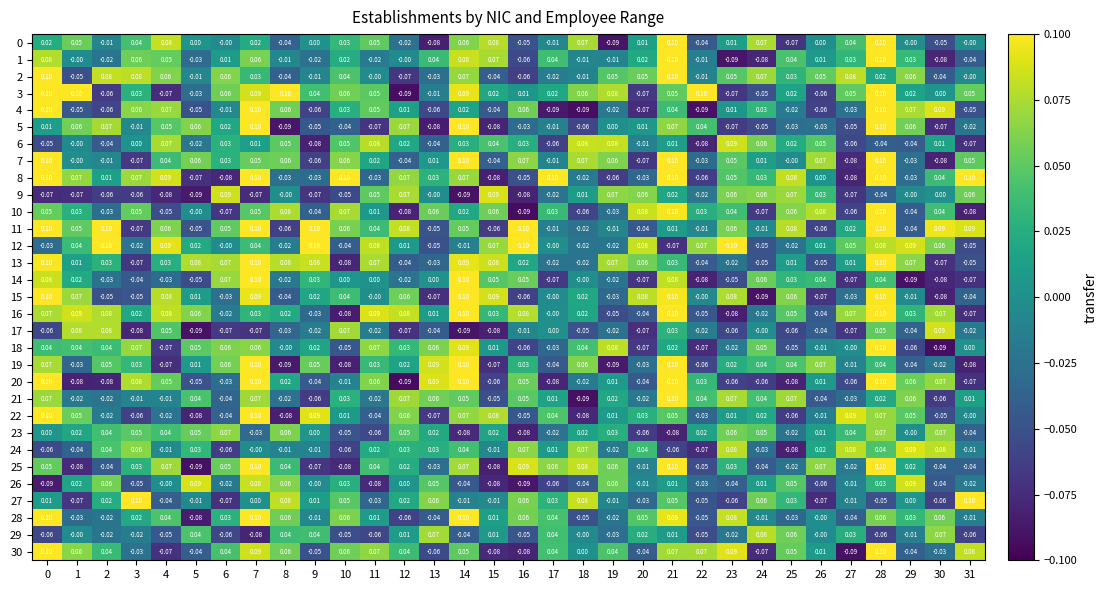

Reading right to left, extract all data points from this chart.

0: 31=-0.0	30=-0.1	29=-0.0	28=0.1	27=0.0	26=0.0	25=-0.1	24=0.1	23=0.0	22=-0.0	21=0.1	20=0.0	19=-0.1	18=0.1	17=-0.0	16=-0.1	15=0.1	14=0.1	13=-0.1	12=-0.0	11=0.1	10=0.0	9=0.0	8=-0.0	7=0.0	6=-0.0	5=0.0	4=0.1	3=0.0	2=-0.0	1=0.1	0=0.0
1: 31=-0.0	30=-0.1	29=0.0	28=0.1	27=0.0	26=0.0	25=0.0	24=-0.1	23=-0.1	22=-0.0	21=0.1	20=0.0	19=-0.0	18=-0.0	17=0.0	16=-0.1	15=0.1	14=0.1	13=0.0	12=-0.0	11=-0.0	10=0.0	9=-0.0	8=-0.0	7=0.1	6=0.0	5=-0.0	4=0.1	3=0.1	2=-0.0	1=-0.0	0=0.1
2: 31=-0.0	30=-0.0	29=0.1	28=0.0	27=0.1	26=0.1	25=0.0	24=0.1	23=0.1	22=-0.0	21=0.1	20=0.1	19=0.1	18=-0.0	17=-0.0	16=-0.1	15=-0.0	14=0.1	13=-0.0	12=-0.1	11=-0.0	10=0.0	9=-0.0	8=-0.0	7=0.0	6=0.1	5=-0.0	4=0.1	3=0.1	2=0.1	1=-0.1	0=0.1
3: 31=0.1	30=0.0	29=0.0	28=0.1	27=0.1	26=-0.1	25=0.0	24=-0.1	23=-0.1	22=0.1	21=0.1	20=-0.1	19=0.1	18=0.1	17=0.0	16=0.0	15=0.0	14=0.1	13=-0.0	12=-0.1	11=0.1	10=0.1	9=0.0	8=0.1	7=0.1	6=0.1	5=-0.0	4=-0.1	3=0.0	2=-0.1	1=0.1	0=0.1
4: 31=-0.1	30=0.1	29=0.1	28=0.1	27=-0.0	26=-0.1	25=-0.0	24=0.0	23=0.0	22=-0.1	21=0.0	20=-0.1	19=-0.0	18=-0.1	17=-0.1	16=0.1	15=-0.0	14=0.0	13=-0.1	12=0.0	11=0.1	10=0.0	9=-0.1	8=0.1	7=0.1	6=-0.0	5=-0.1	4=0.1	3=0.1	2=-0.1	1=-0.1	0=0.1
5: 31=-0.0	30=-0.1	29=0.1	28=0.1	27=-0.1	26=-0.0	25=-0.0	24=-0.1	23=-0.1	22=0.0	21=0.1	20=0.0	19=0.0	18=-0.1	17=-0.0	16=-0.0	15=-0.1	14=0.1	13=-0.1	12=0.1	11=-0.1	10=-0.0	9=-0.1	8=-0.1	7=0.1	6=0.0	5=0.1	4=0.1	3=-0.0	2=0.1	1=0.1	0=0.0
6: 31=-0.1	30=0.0	29=-0.0	28=-0.0	27=-0.1	26=0.1	25=0.0	24=0.1	23=0.1	22=-0.1	21=0.0	20=-0.0	19=0.1	18=0.1	17=-0.1	16=0.0	15=0.0	14=0.0	13=-0.0	12=0.0	11=0.1	10=0.1	9=-0.1	8=0.1	7=0.0	6=0.0	5=-0.0	4=0.1	3=0.0	2=-0.0	1=-0.0	0=-0.1
7: 31=0.1	30=-0.1	29=-0.0	28=0.1	27=-0.1	26=0.1	25=-0.0	24=0.0	23=0.1	22=-0.0	21=0.1	20=-0.1	19=0.1	18=0.1	17=-0.0	16=0.1	15=-0.0	14=0.1	13=0.0	12=-0.0	11=0.0	10=0.1	9=-0.1	8=0.1	7=0.1	6=0.0	5=0.1	4=0.0	3=-0.1	2=-0.0	1=-0.0	0=0.1
8: 31=0.1	30=0.0	29=-0.0	28=0.1	27=-0.1	26=0.0	25=0.1	24=0.0	23=0.1	22=-0.1	21=0.1	20=-0.0	19=-0.1	18=-0.0	17=0.1	16=-0.1	15=-0.1	14=0.1	13=0.0	12=0.1	11=-0.0	10=0.1	9=-0.0	8=-0.0	7=0.1	6=-0.1	5=-0.1	4=0.1	3=0.1	2=0.0	1=0.1	0=0.1
9: 31=0.1	30=0.0	29=-0.0	28=-0.0	27=-0.1	26=0.0	25=0.1	24=0.1	23=0.1	22=-0.0	21=0.0	20=0.1	19=0.1	18=0.0	17=-0.0	16=-0.1	15=0.1	14=-0.1	13=-0.0	12=0.1	11=0.1	10=-0.1	9=-0.1	8=-0.0	7=-0.1	6=0.1	5=-0.1	4=-0.1	3=-0.1	2=-0.1	1=-0.1	0=-0.1
10: 31=-0.1	30=0.0	29=-0.0	28=0.1	27=-0.1	26=0.1	25=0.1	24=-0.1	23=0.0	22=0.0	21=0.1	20=0.1	19=-0.0	18=-0.1	17=0.0	16=-0.1	15=0.1	14=0.0	13=0.1	12=-0.1	11=0.0	10=0.1	9=-0.0	8=0.1	7=0.1	6=-0.1	5=-0.0	4=-0.1	3=0.1	2=-0.0	1=0.0	0=0.1
11: 31=0.1	30=0.1	29=-0.0	28=0.1	27=0.0	26=-0.1	25=0.1	24=-0.0	23=0.1	22=-0.0	21=0.0	20=-0.0	19=-0.0	18=-0.0	17=-0.0	16=0.1	15=-0.1	14=0.1	13=-0.1	12=0.1	11=0.0	10=0.1	9=0.1	8=-0.1	7=0.1	6=0.1	5=-0.1	4=0.1	3=-0.1	2=0.1	1=0.1	0=0.1
12: 31=-0.1	30=0.1	29=0.1	28=0.1	27=0.1	26=0.0	25=-0.0	24=-0.1	23=0.1	22=0.1	21=-0.1	20=0.1	19=-0.0	18=-0.0	17=-0.0	16=0.1	15=0.1	14=-0.0	13=-0.1	12=0.0	11=0.1	10=-0.0	9=0.1	8=-0.0	7=0.0	6=-0.0	5=0.0	4=0.1	3=-0.0	2=0.1	1=0.0	0=-0.0
13: 31=-0.1	30=-0.1	29=0.1	28=0.1	27=0.0	26=-0.1	25=0.0	24=-0.1	23=-0.0	22=-0.0	21=0.0	20=0.1	19=0.1	18=-0.0	17=-0.0	16=0.0	15=0.1	14=0.1	13=-0.0	12=-0.0	11=0.1	10=-0.1	9=0.1	8=0.1	7=0.1	6=0.1	5=0.1	4=0.0	3=-0.1	2=0.0	1=0.0	0=0.1
14: 31=-0.1	30=-0.1	29=-0.1	28=0.0	27=-0.1	26=0.0	25=0.0	24=0.1	23=-0.1	22=-0.1	21=0.1	20=-0.1	19=-0.0	18=-0.0	17=-0.1	16=0.1	15=0.1	14=0.1	13=0.0	12=-0.0	11=0.0	10=0.0	9=0.0	8=-0.0	7=0.1	6=0.1	5=-0.1	4=-0.0	3=-0.0	2=-0.0	1=0.0	0=0.1
15: 31=-0.0	30=-0.1	29=-0.0	28=0.1	27=-0.0	26=-0.1	25=0.1	24=-0.1	23=0.1	22=-0.0	21=0.1	20=0.1	19=-0.0	18=0.0	17=-0.0	16=-0.1	15=0.1	14=0.1	13=-0.1	12=0.1	11=-0.0	10=0.0	9=0.0	8=-0.0	7=0.1	6=-0.0	5=0.0	4=0.1	3=-0.1	2=-0.1	1=0.1	0=0.1
16: 31=-0.1	30=0.1	29=0.0	28=0.1	27=0.1	26=-0.0	25=0.1	24=-0.0	23=-0.1	22=-0.1	21=0.1	20=-0.0	19=-0.1	18=0.0	17=-0.0	16=0.1	15=0.0	14=0.1	13=0.0	12=0.1	11=0.1	10=-0.1	9=-0.0	8=0.0	7=0.0	6=-0.0	5=0.1	4=0.1	3=0.0	2=0.1	1=0.1	0=0.1
17: 31=-0.0	30=0.1	29=-0.0	28=0.1	27=-0.1	26=-0.0	25=-0.1	24=-0.0	23=-0.1	22=-0.0	21=0.0	20=-0.1	19=-0.0	18=-0.1	17=0.0	16=-0.0	15=-0.1	14=-0.1	13=-0.0	12=-0.1	11=-0.0	10=0.1	9=-0.0	8=-0.0	7=-0.1	6=-0.1	5=-0.1	4=0.1	3=-0.1	2=0.1	1=0.1	0=-0.1
18: 31=0.0	30=-0.1	29=-0.1	28=0.1	27=-0.0	26=-0.0	25=-0.1	24=0.1	23=-0.0	22=-0.1	21=0.0	20=-0.1	19=0.1	18=0.0	17=-0.0	16=-0.1	15=0.0	14=0.1	13=0.1	12=0.0	11=0.1	10=-0.1	9=0.0	8=-0.0	7=0.1	6=0.1	5=0.1	4=-0.1	3=0.1	2=0.0	1=0.0	0=0.0
19: 31=-0.1	30=-0.0	29=-0.0	28=0.0	27=-0.0	26=0.1	25=0.0	24=0.0	23=0.0	22=-0.1	21=0.1	20=-0.0	19=-0.1	18=0.1	17=-0.0	16=0.0	15=-0.1	14=0.1	13=0.1	12=0.0	11=0.0	10=-0.1	9=0.1	8=-0.1	7=0.1	6=0.1	5=0.0	4=-0.1	3=0.0	2=0.1	1=-0.0	0=0.1
20: 31=-0.1	30=0.1	29=0.1	28=0.1	27=-0.1	26=0.0	25=-0.1	24=-0.1	23=-0.1	22=0.0	21=0.1	20=-0.0	19=0.0	18=-0.0	17=-0.1	16=0.1	15=-0.1	14=0.1	13=0.1	12=-0.1	11=0.1	10=-0.0	9=-0.0	8=0.0	7=0.1	6=-0.0	5=-0.1	4=0.1	3=0.1	2=-0.1	1=-0.1	0=0.1
21: 31=0.0	30=-0.1	29=0.1	28=0.0	27=-0.0	26=-0.0	25=0.1	24=0.0	23=0.1	22=0.0	21=0.1	20=-0.0	19=0.0	18=-0.1	17=0.0	16=0.1	15=-0.1	14=0.1	13=0.1	12=0.1	11=-0.0	10=0.0	9=-0.1	8=-0.0	7=0.1	6=-0.0	5=0.0	4=-0.0	3=-0.0	2=-0.0	1=-0.0	0=0.1
22: 31=-0.0	30=-0.1	29=0.1	28=0.1	27=0.1	26=-0.0	25=-0.1	24=0.0	23=0.0	22=-0.0	21=0.1	20=0.0	19=0.0	18=-0.1	17=0.0	16=-0.1	15=0.1	14=0.1	13=-0.1	12=0.1	11=-0.0	10=0.0	9=0.1	8=-0.1	7=0.1	6=-0.0	5=-0.1	4=-0.0	3=-0.1	2=-0.0	1=0.1	0=0.1
23: 31=-0.0	30=0.1	29=-0.0	28=0.1	27=0.0	26=0.0	25=-0.0	24=0.1	23=0.1	22=0.0	21=-0.1	20=-0.1	19=0.0	18=0.0	17=-0.0	16=-0.1	15=0.0	14=-0.1	13=0.0	12=0.1	11=-0.1	10=-0.1	9=0.0	8=0.1	7=-0.0	6=0.1	5=0.1	4=0.0	3=0.1	2=0.0	1=0.0	0=0.0
24: 31=-0.0	30=0.1	29=0.1	28=0.0	27=0.1	26=0.0	25=-0.1	24=-0.0	23=0.1	22=-0.1	21=-0.1	20=0.0	19=-0.0	18=0.1	17=0.0	16=0.1	15=-0.0	14=0.0	13=0.0	12=0.0	11=0.0	10=-0.1	9=-0.0	8=-0.0	7=-0.0	6=-0.1	5=0.0	4=-0.0	3=0.1	2=0.0	1=-0.0	0=-0.1
25: 31=-0.0	30=-0.0	29=0.0	28=0.1	27=-0.0	26=0.1	25=-0.0	24=-0.0	23=0.0	22=-0.1	21=0.1	20=-0.0	19=0.1	18=0.1	17=0.1	16=0.1	15=-0.1	14=0.1	13=-0.0	12=0.0	11=0.0	10=-0.1	9=-0.1	8=0.0	7=0.1	6=0.1	5=-0.1	4=0.1	3=0.0	2=-0.0	1=-0.1	0=0.1
26: 31=-0.0	30=-0.0	29=0.1	28=0.0	27=-0.0	26=-0.1	25=0.1	24=0.0	23=-0.0	22=-0.0	21=0.0	20=-0.0	19=0.1	18=-0.0	17=-0.1	16=-0.1	15=-0.1	14=-0.0	13=0.1	12=0.0	11=-0.1	10=0.0	9=-0.0	8=0.1	7=0.1	6=-0.0	5=0.1	4=-0.0	3=-0.1	2=0.1	1=0.0	0=-0.1
27: 31=0.1	30=-0.1	29=0.0	28=-0.1	27=-0.0	26=-0.1	25=0.0	24=0.1	23=-0.1	22=-0.1	21=0.1	20=-0.0	19=-0.0	18=0.1	17=0.0	16=0.1	15=-0.0	14=-0.0	13=0.1	12=0.0	11=-0.0	10=0.1	9=0.0	8=0.1	7=0.0	6=-0.1	5=-0.0	4=-0.0	3=0.1	2=0.0	1=-0.1	0=0.0
28: 31=-0.0	30=0.1	29=0.0	28=0.1	27=-0.0	26=-0.0	25=-0.0	24=-0.0	23=0.1	22=-0.1	21=0.1	20=0.1	19=-0.0	18=-0.1	17=0.0	16=0.1	15=0.0	14=0.1	13=-0.0	12=-0.1	11=0.0	10=0.1	9=-0.0	8=0.1	7=0.1	6=0.0	5=-0.1	4=0.0	3=0.0	2=-0.0	1=-0.0	0=0.1
29: 31=-0.1	30=0.1	29=-0.0	28=-0.1	27=0.0	26=-0.0	25=0.1	24=0.1	23=-0.0	22=-0.1	21=0.0	20=0.0	19=-0.0	18=-0.0	17=0.0	16=-0.1	15=0.0	14=-0.0	13=0.1	12=0.0	11=-0.1	10=-0.1	9=0.0	8=0.0	7=-0.1	6=-0.1	5=0.0	4=-0.1	3=-0.0	2=-0.0	1=-0.0	0=-0.1
30: 31=0.1	30=-0.0	29=-0.0	28=0.1	27=-0.1	26=0.0	25=0.1	24=-0.1	23=0.1	22=0.1	21=0.1	20=-0.0	19=0.0	18=0.0	17=0.0	16=-0.1	15=-0.1	14=0.1	13=-0.1	12=0.0	11=0.1	10=0.1	9=-0.1	8=0.1	7=0.1	6=0.0	5=-0.0	4=-0.1	3=-0.0	2=0.0	1=0.1	0=0.1